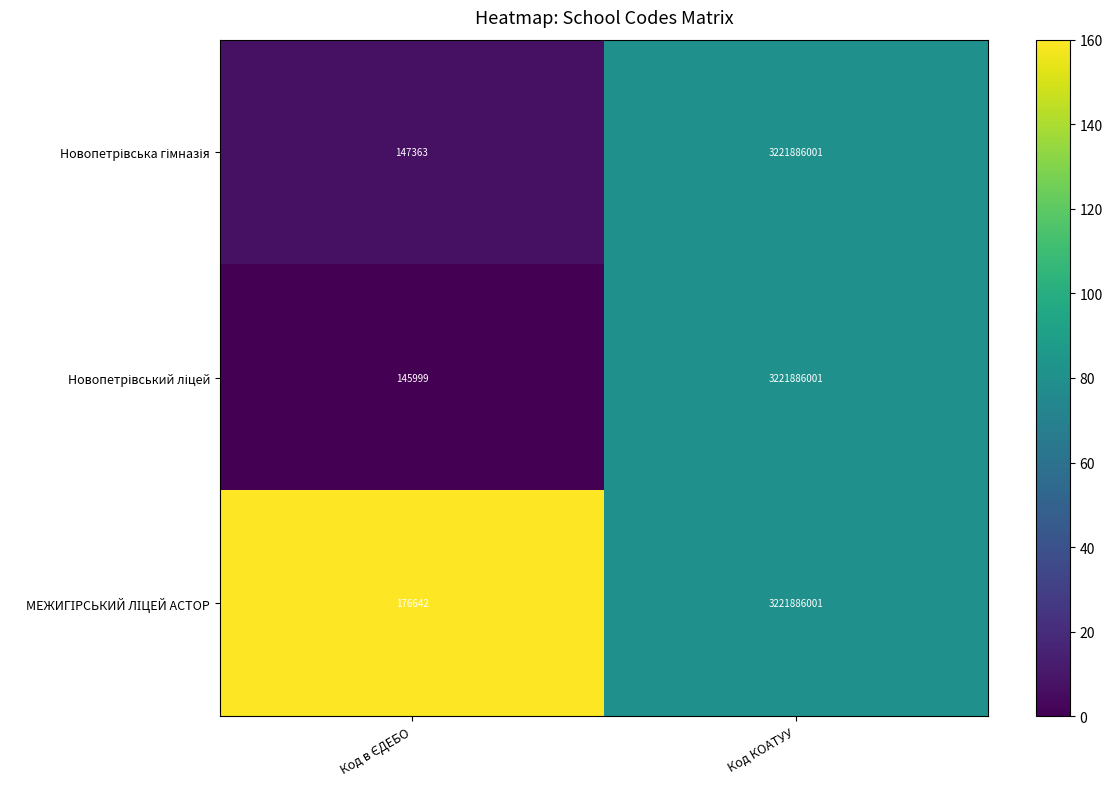

What is the maximum value shown in the chart?

3221886001